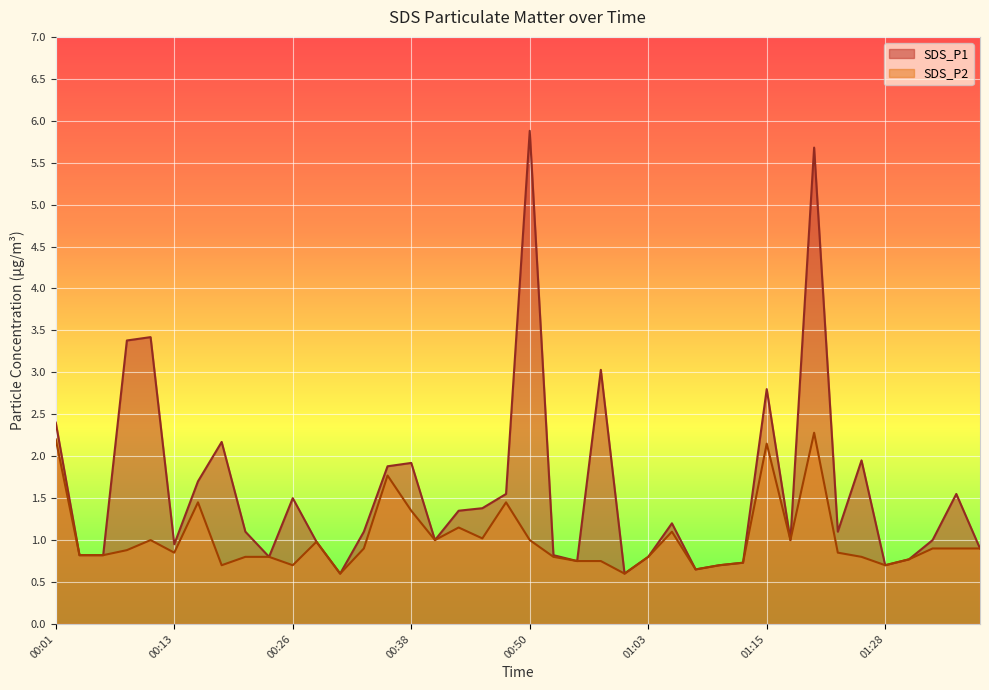

What is the sum of the SDS_P2 values at 00:55 and 01:37?

1.6